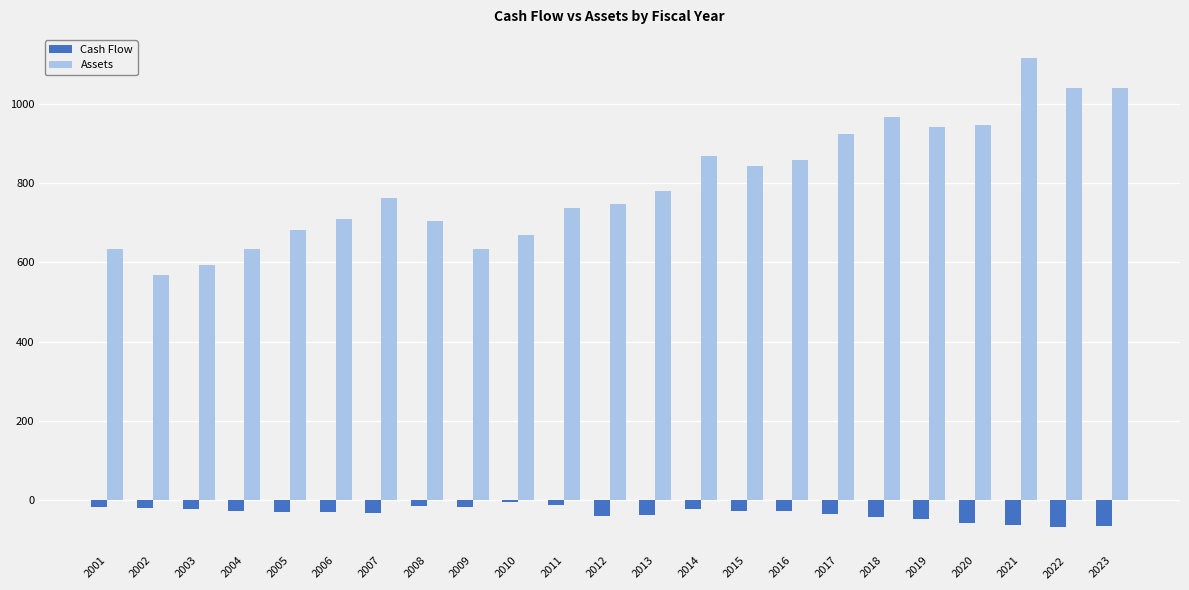

The Assets series shows 966.8 at 2018. True or false?

True